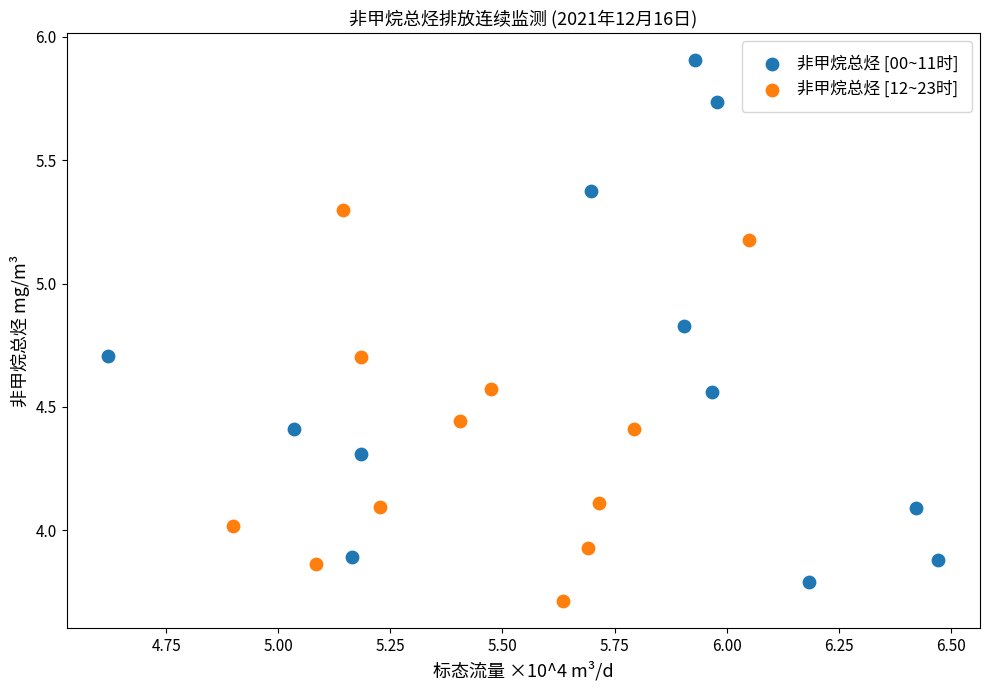

Which series contains the highest Y value?

非甲烷总烃 [00~11时]